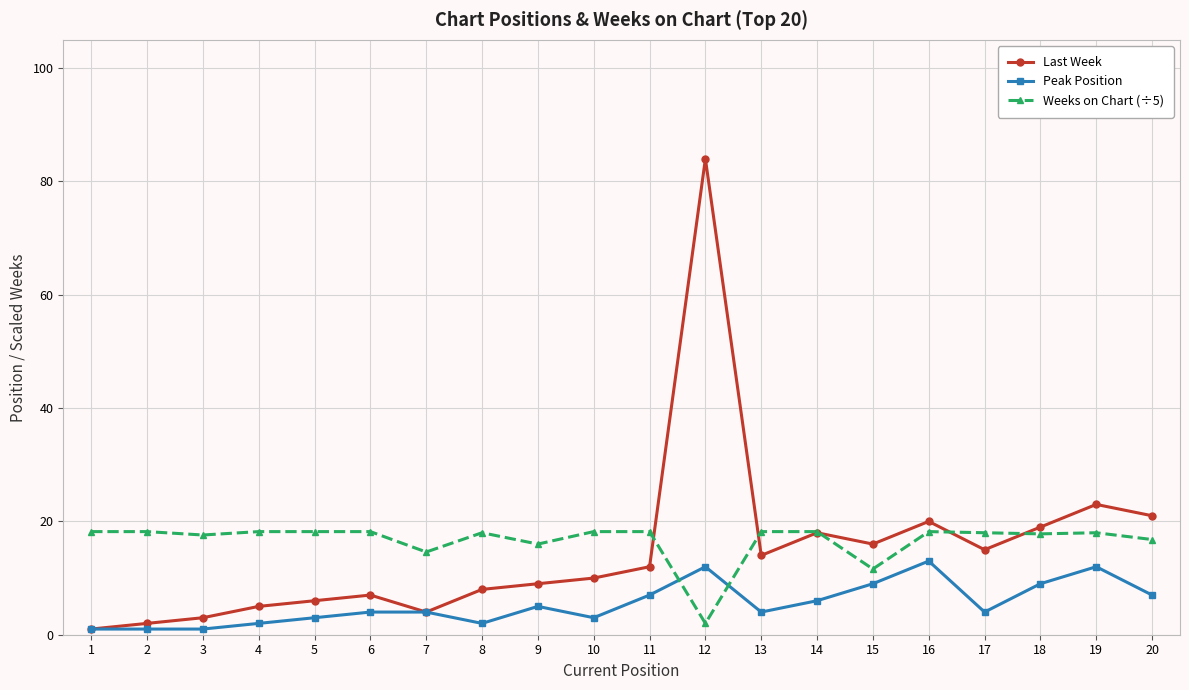

What is the difference between the maximum and minimum values in the Peak Position series?

12.0